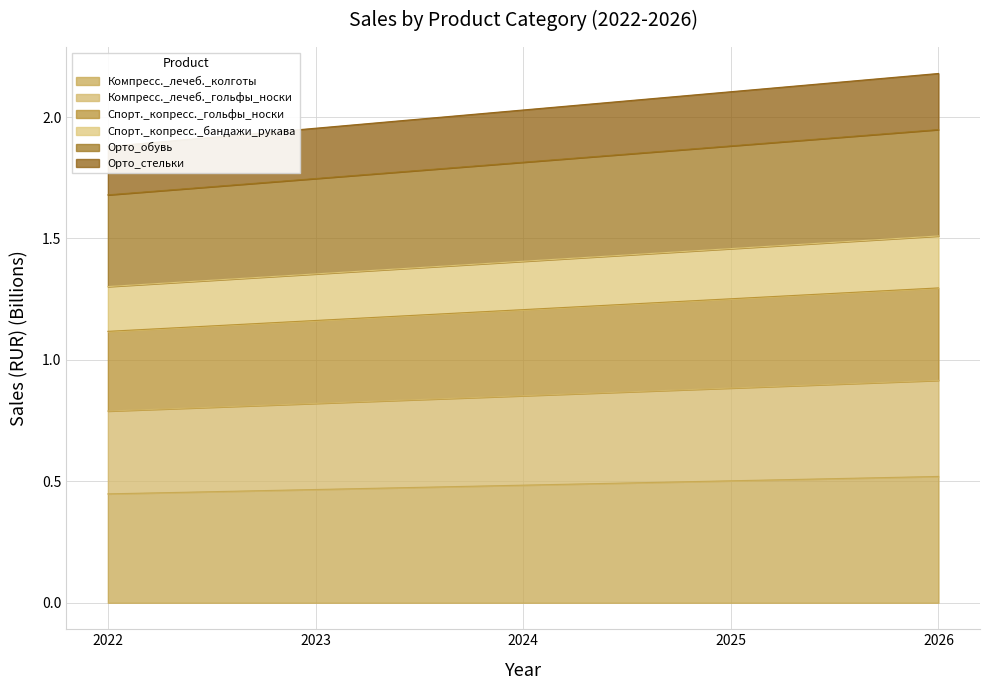

True or false: Компресс._лечеб._колготы has a value of 0.2 at 2025.

False